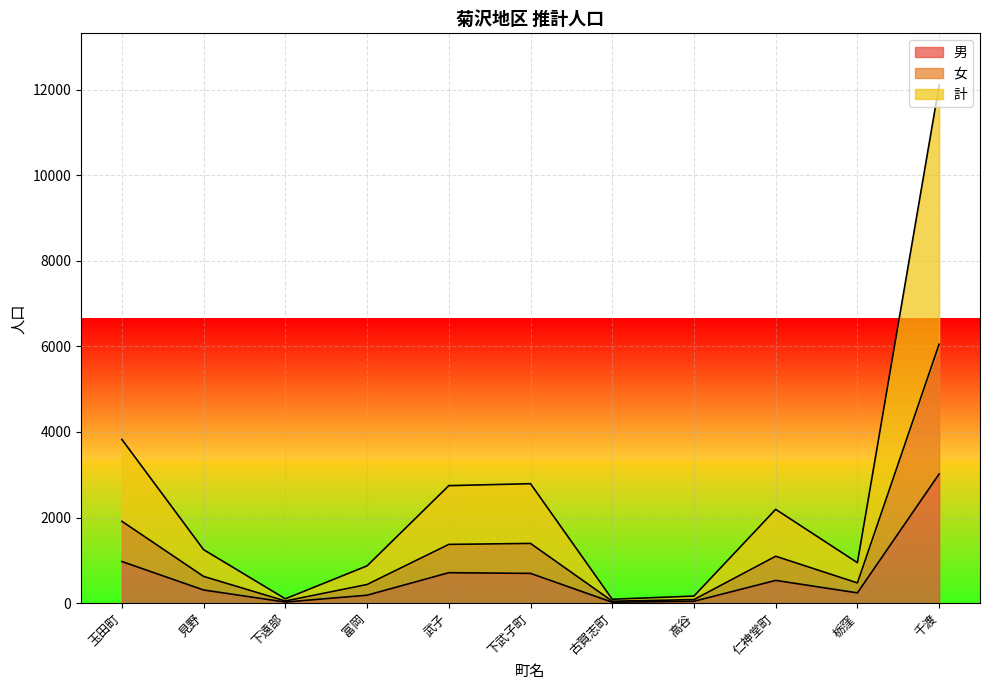

Which category has the highest value across all series?

千渡